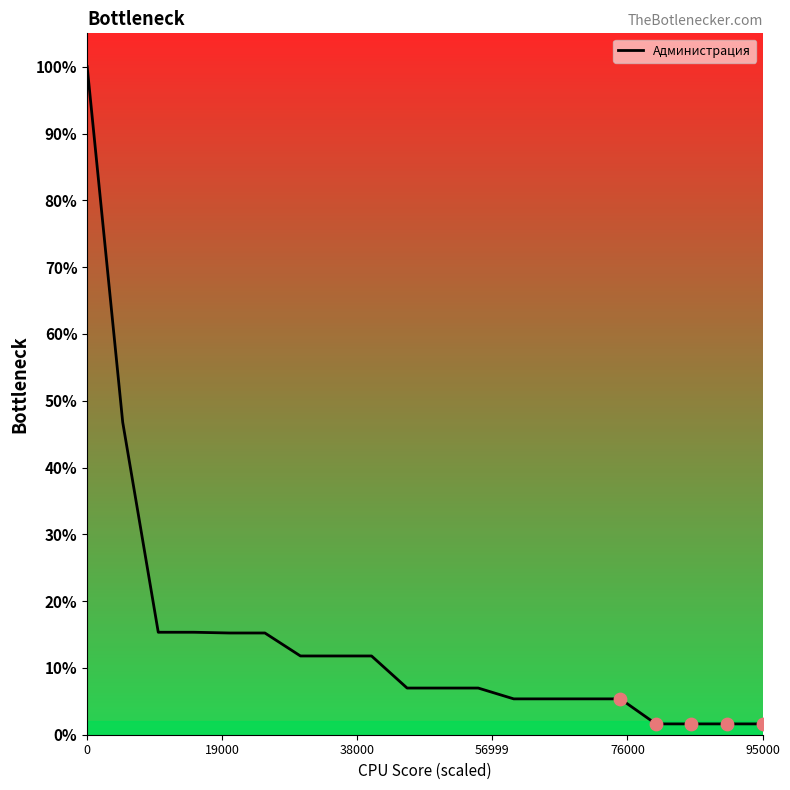

Is this an area chart (filled region under the line)?

Yes